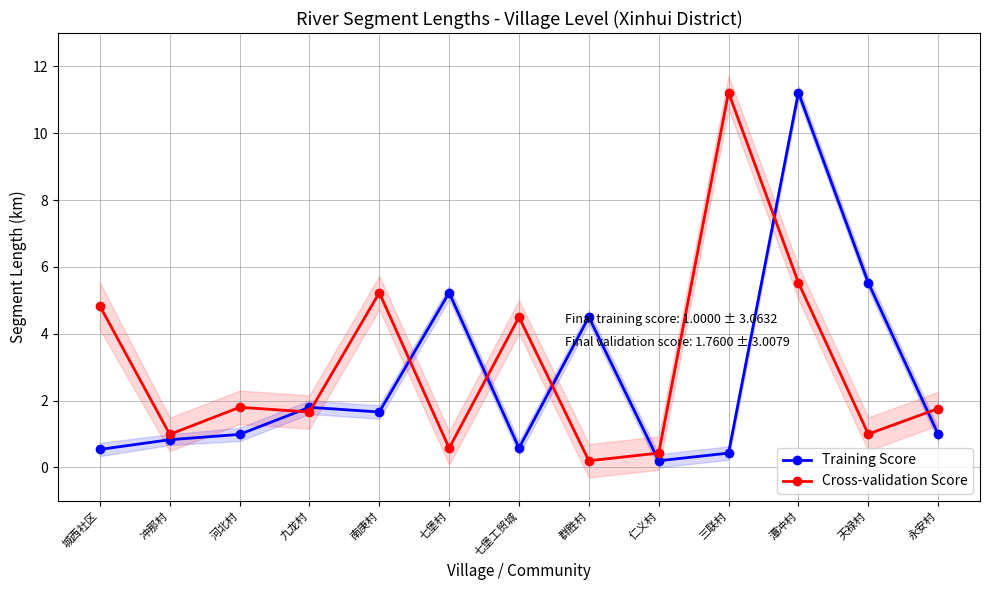

What is the value of the Training Score point at the 3rd from the left?

1.0